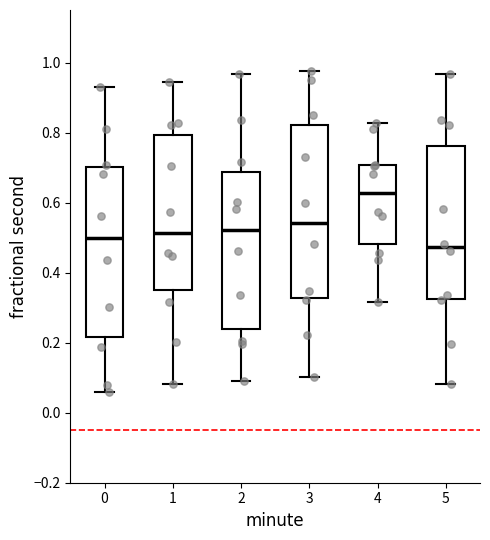

Reading left to right, read every box against the y-axis: the position of its median line, the range the box covers, and the ends of its whiskers. The values are not printed on the chart, so give them approximately, as read against the axis.

0: median 0.50, box 0.22 to 0.70, whiskers 0.06 to 0.94
1: median 0.52, box 0.34 to 0.80, whiskers 0.08 to 0.94
2: median 0.52, box 0.24 to 0.68, whiskers 0.10 to 0.96
3: median 0.54, box 0.32 to 0.82, whiskers 0.10 to 0.98
4: median 0.62, box 0.48 to 0.70, whiskers 0.32 to 0.82
5: median 0.48, box 0.32 to 0.76, whiskers 0.08 to 0.96